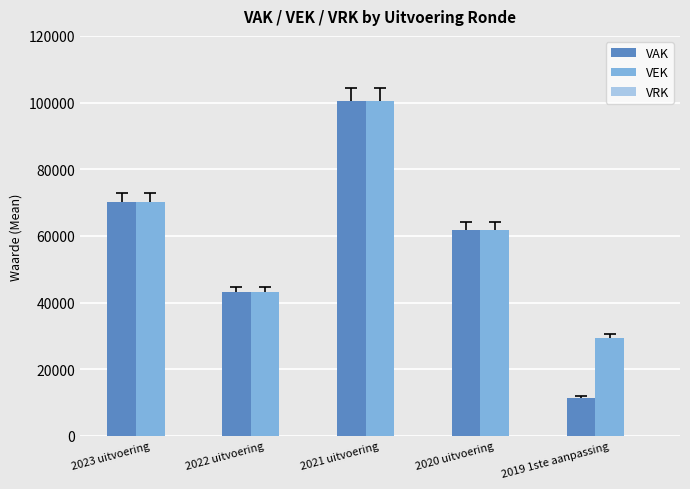

Between 2022 uitvoering and 2019 1ste aanpassing, which series saw the biggest shift?

VAK